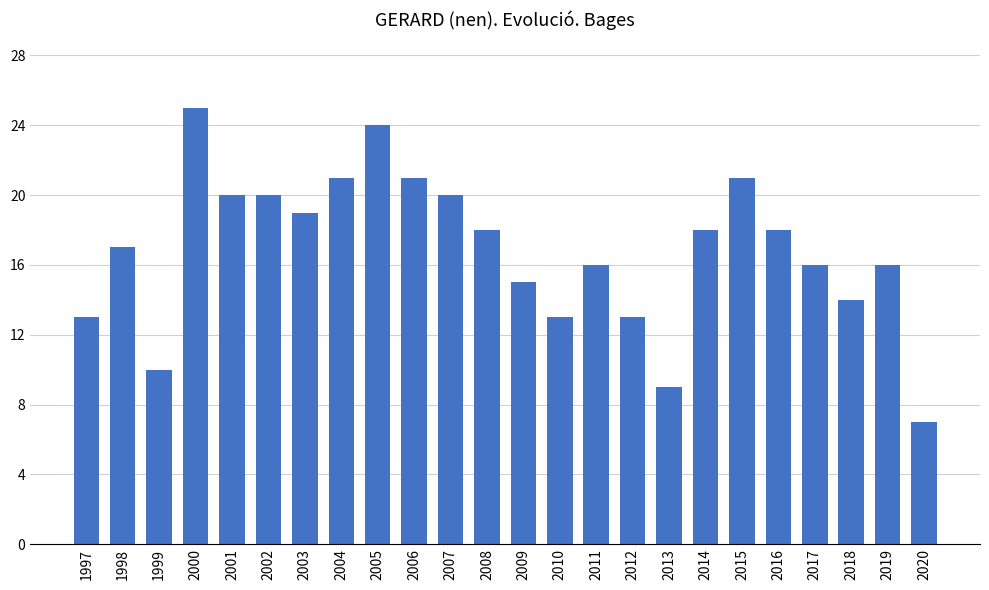

What is the difference between the values at 2015 and 2019?

5